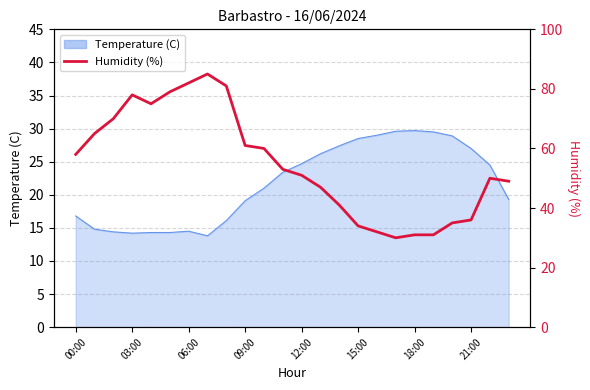

What is the ratio of the value at 18:00 to the value at 10?

1.4